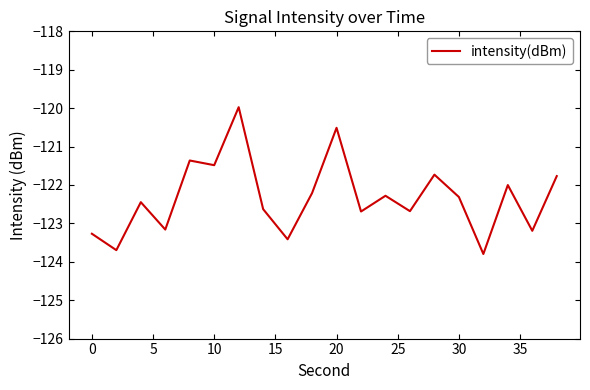

True or false: the data has more than 1 interior local peaks.

True